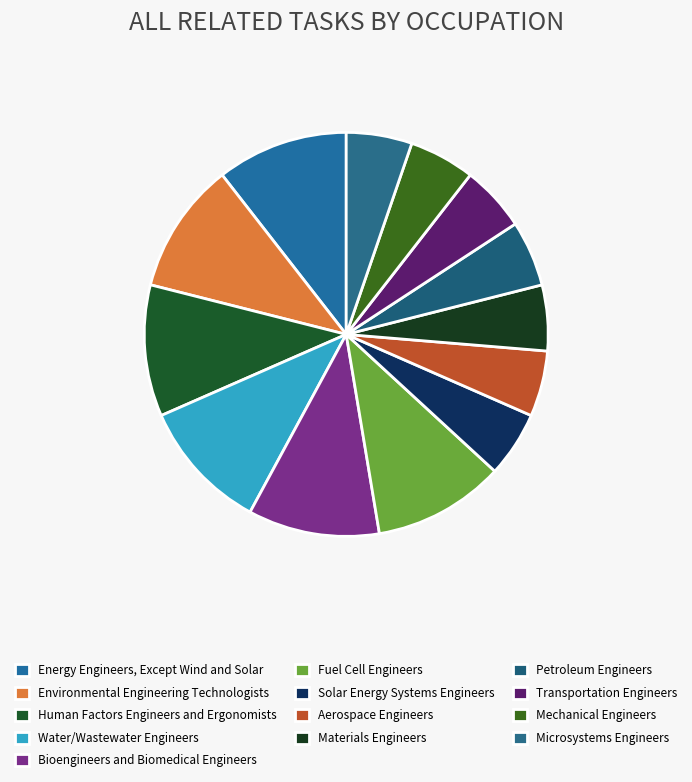

Which category has the smallest portion of the pie?

Solar Energy Systems Engineers